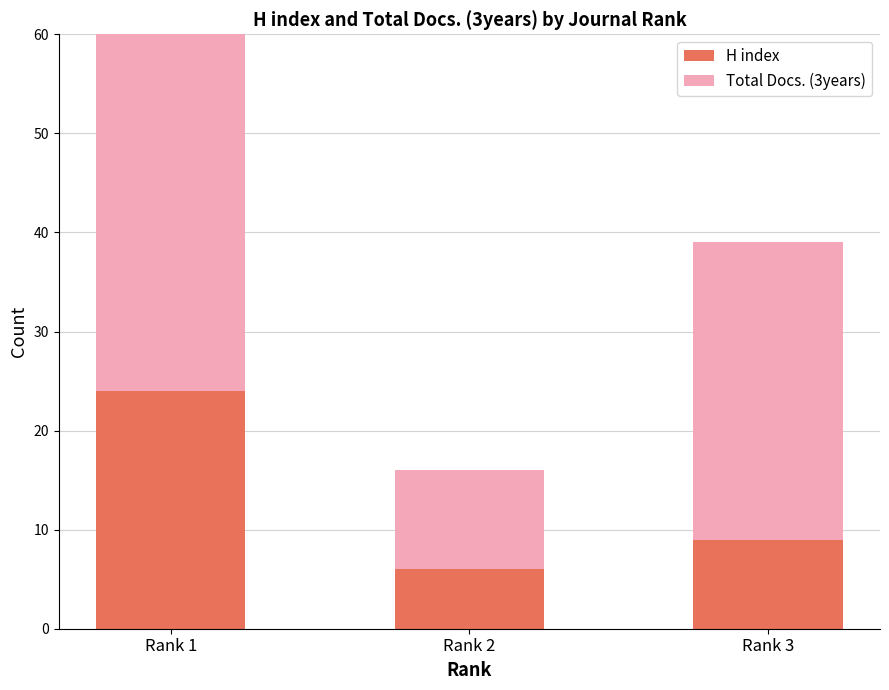

What are all the series names shown in the legend?

H index, Total Docs. (3years)